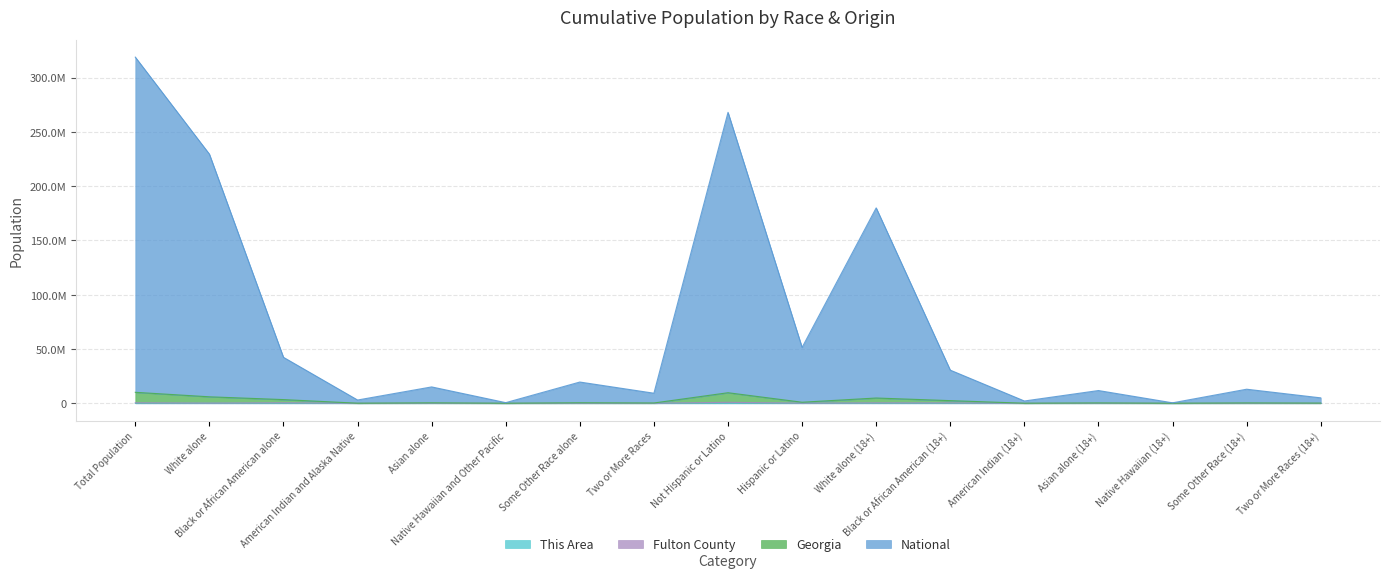

In National, how many points are lower than both neighbors (excluding endpoints)?

6